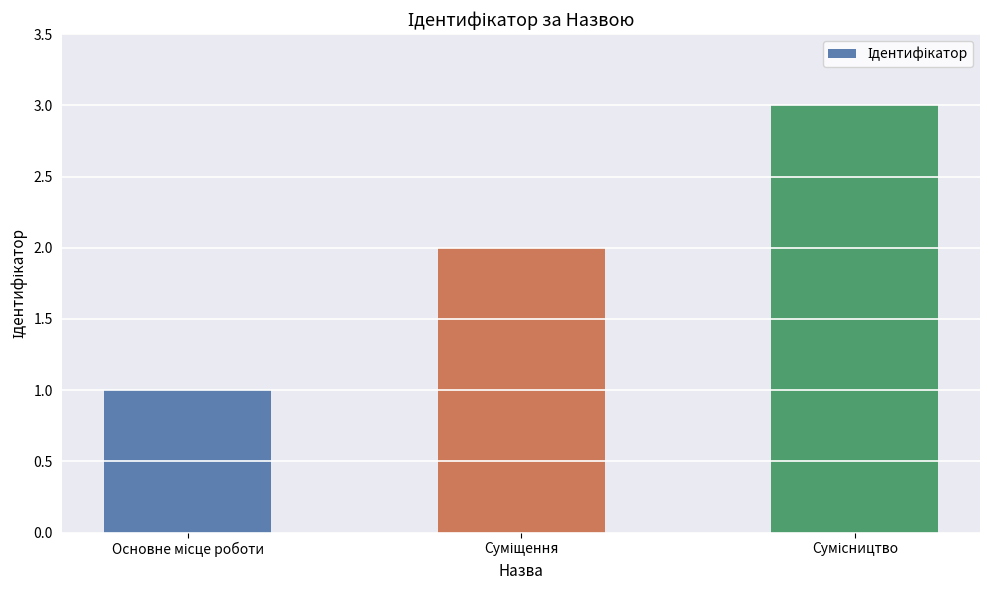

What is the smallest value displayed?

1